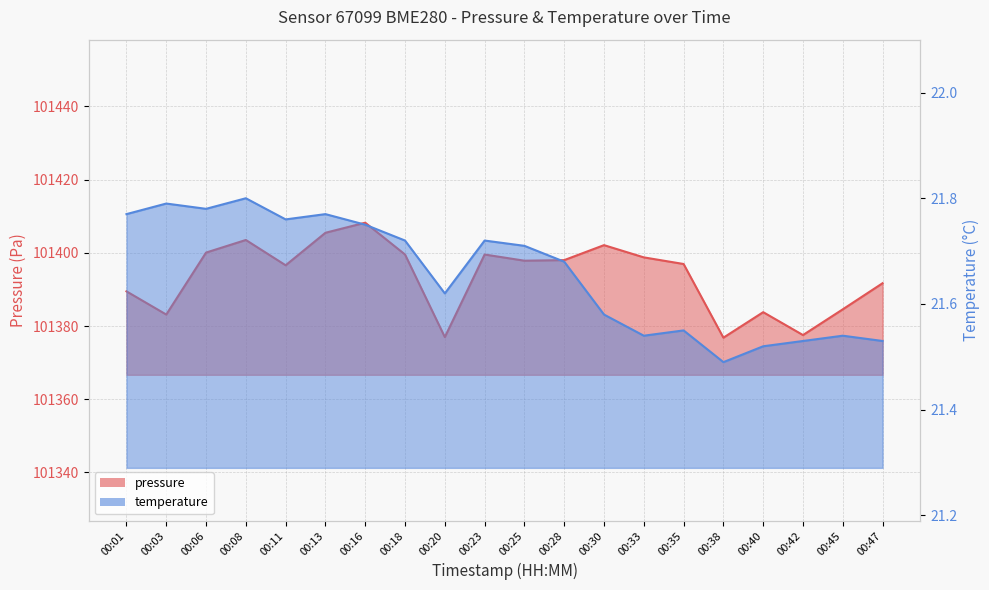

True or false: temperature has more than 2 interior local peaks.

True